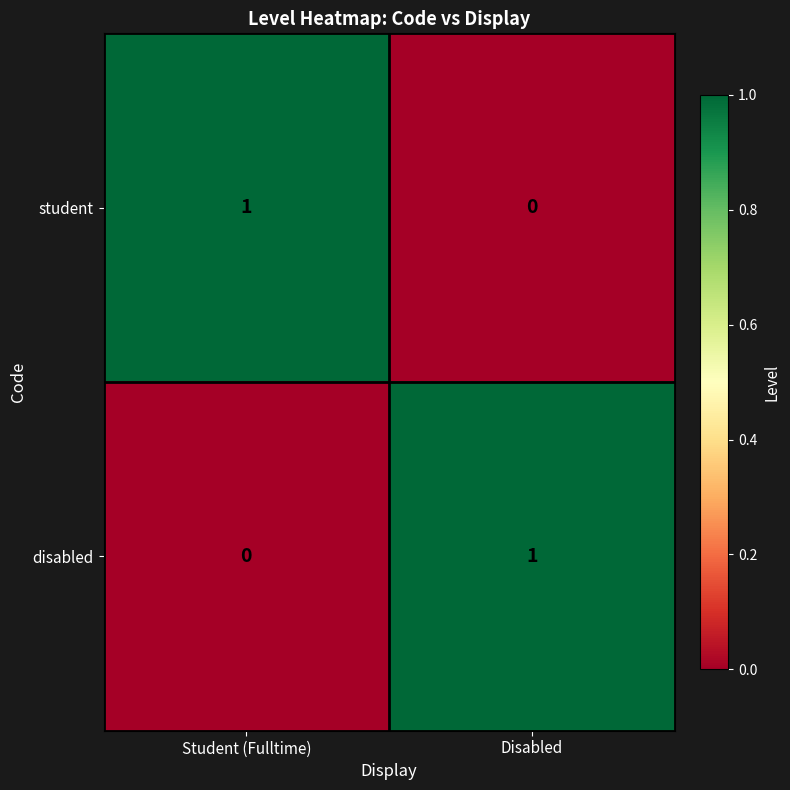

What is the total value across all series at Student (Fulltime)?

1